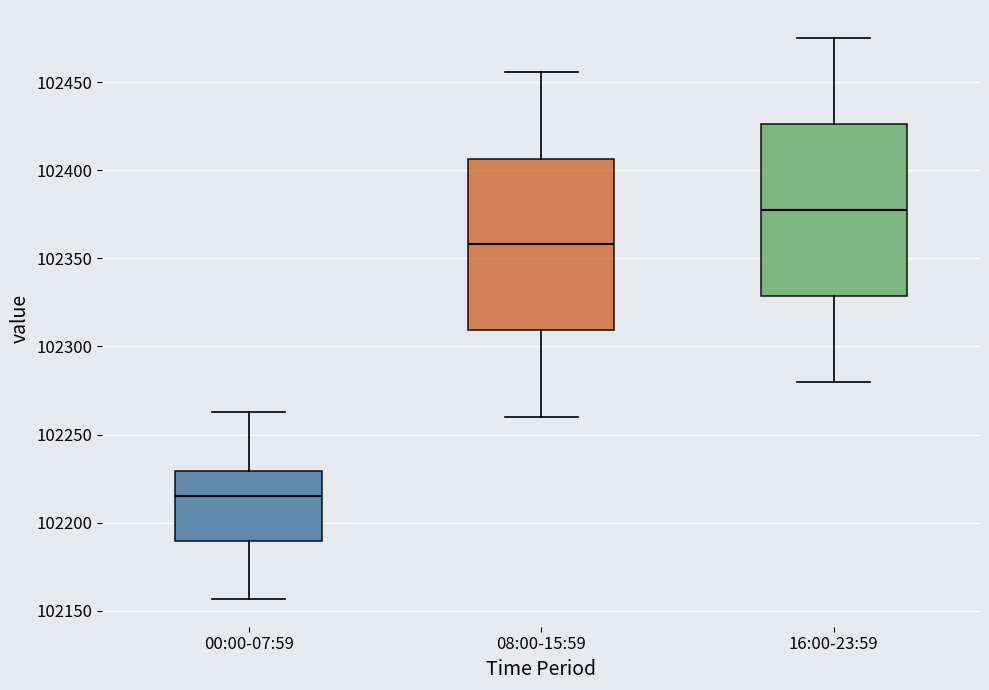

Where does the median line of the box for 08:00-15:59 sit on the y-axis? The values are not printed on the chart, so give them approximately, as read against the axis.

102360